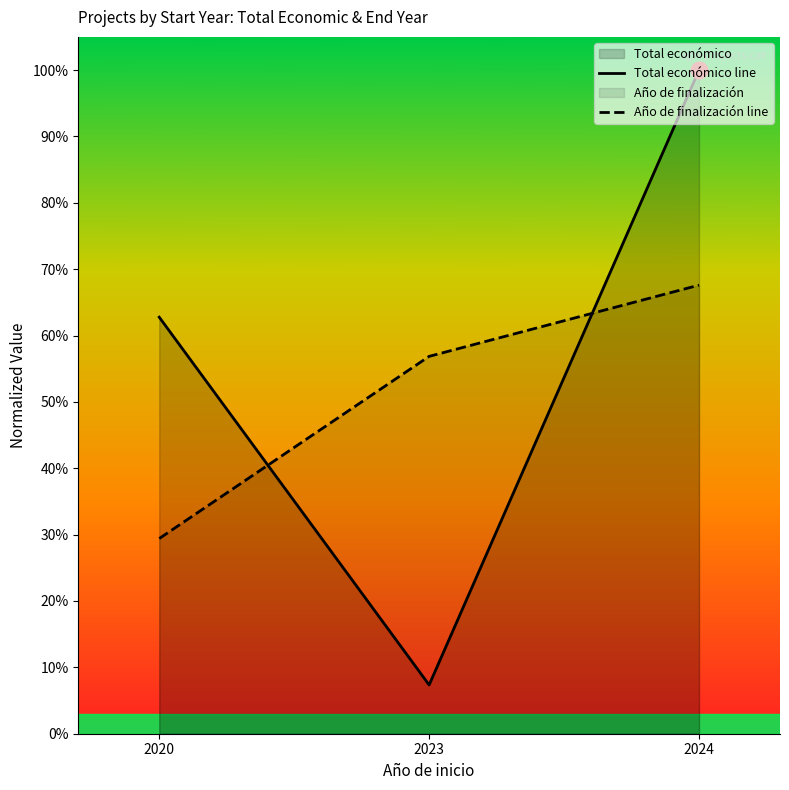

How many lines are shown in the chart?

2